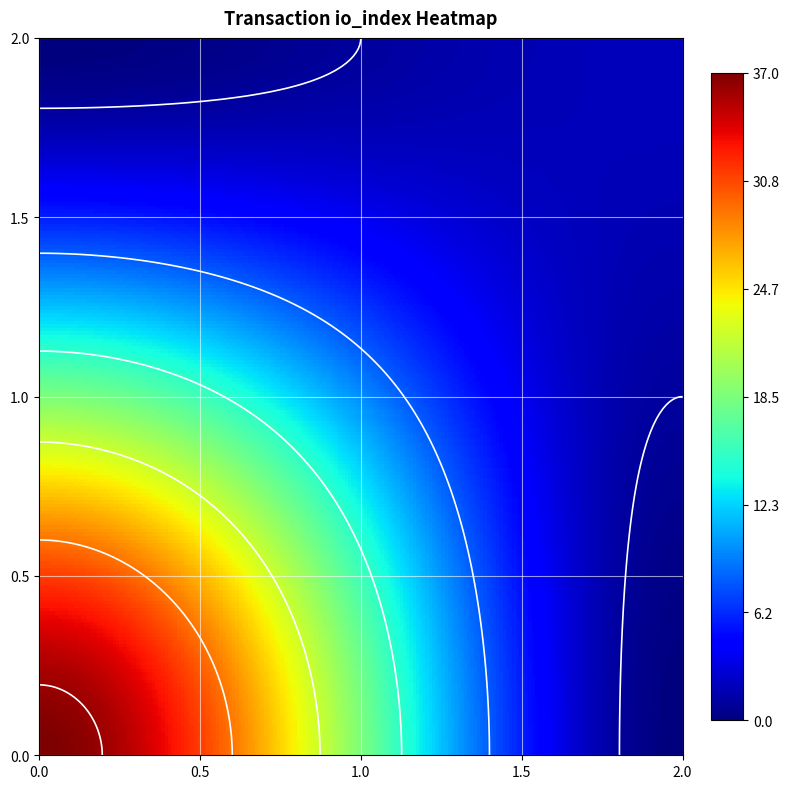

Is the value of 9d7921245561bc66a7486932d07c5826d76a322 at direction greater than the value of 26b65459381e4d02b00a1290bbe7f078f8ba72a at io_index?

No